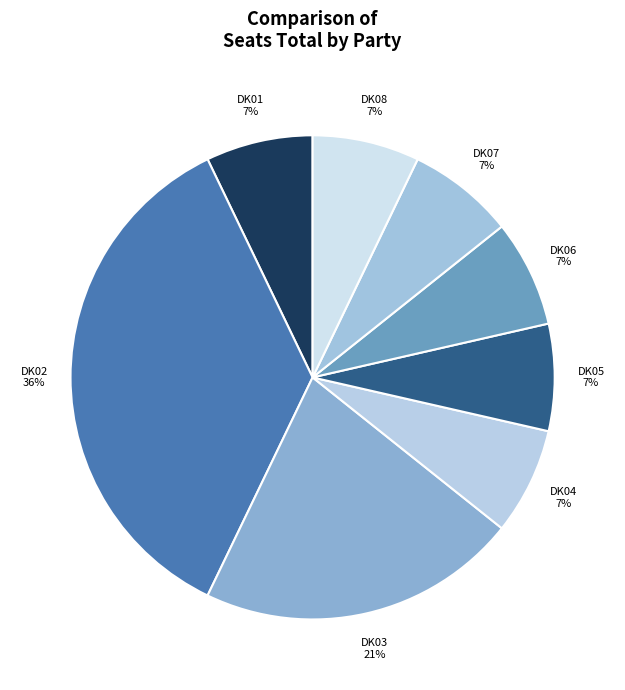

How many segments does this pie chart have?

8